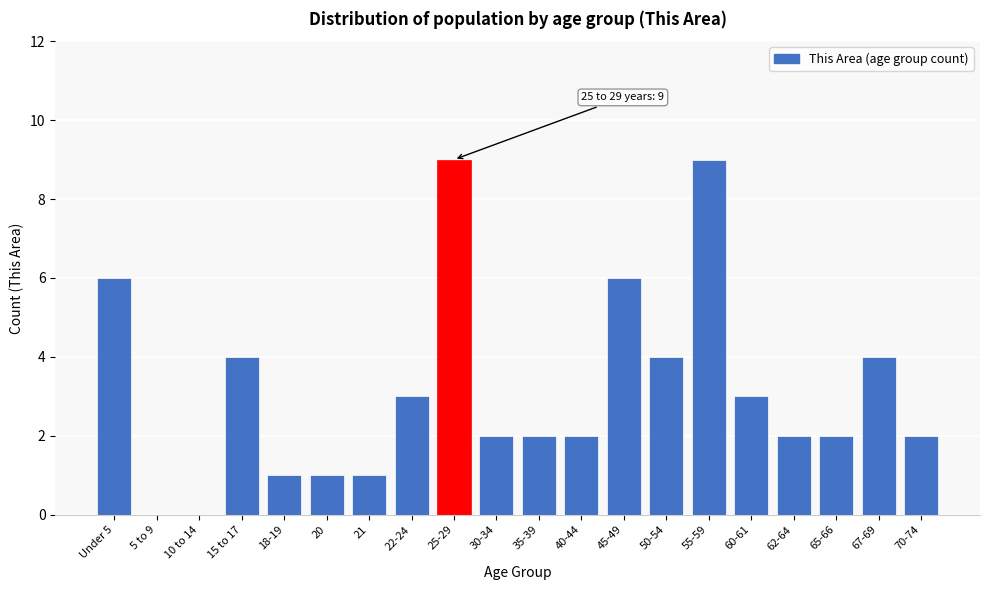

Reading left to right, transcribe all the data shown in this chart.

Under 5=6	5 to 9=0	10 to 14=0	15 to 17=4	18-19=1	20=1	21=1	22-24=3	25-29=9	30-34=2	35-39=2	40-44=2	45-49=6	50-54=4	55-59=9	60-61=3	62-64=2	65-66=2	67-69=4	70-74=2